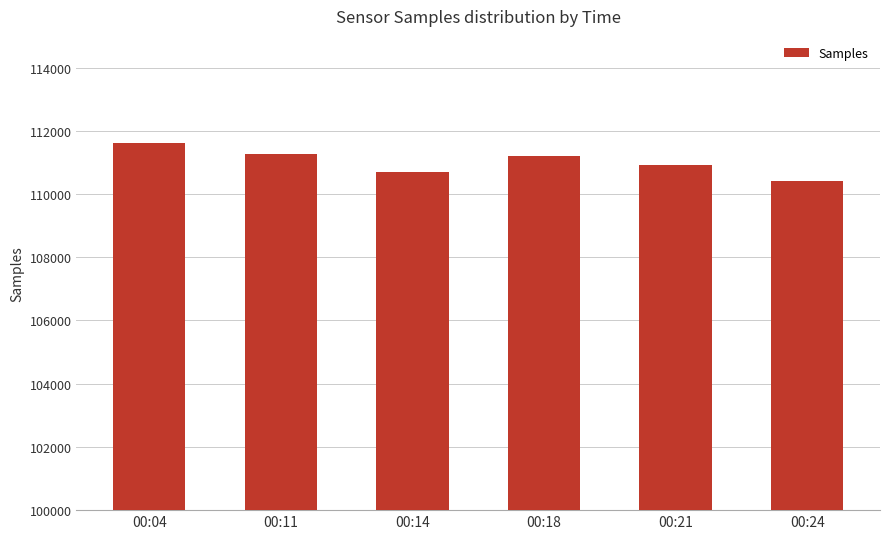

What is the sum of all values?

666096